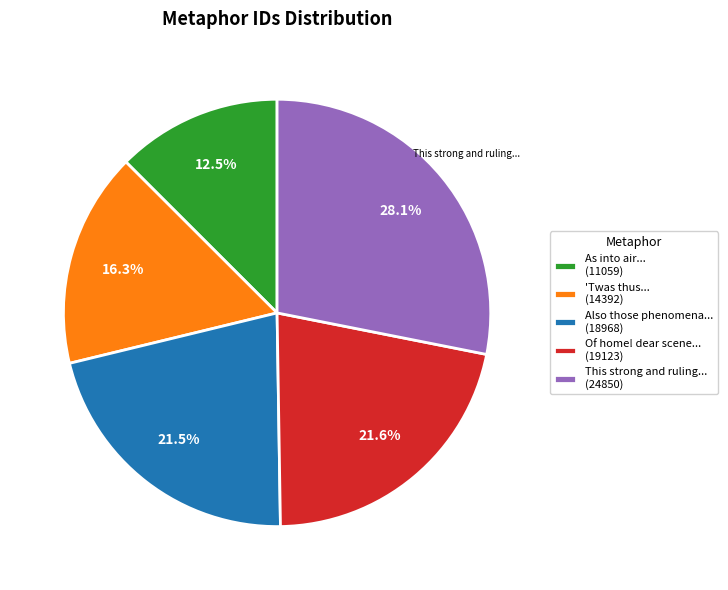

What is the largest slice in the pie chart?

This strong and ruling... (24850)